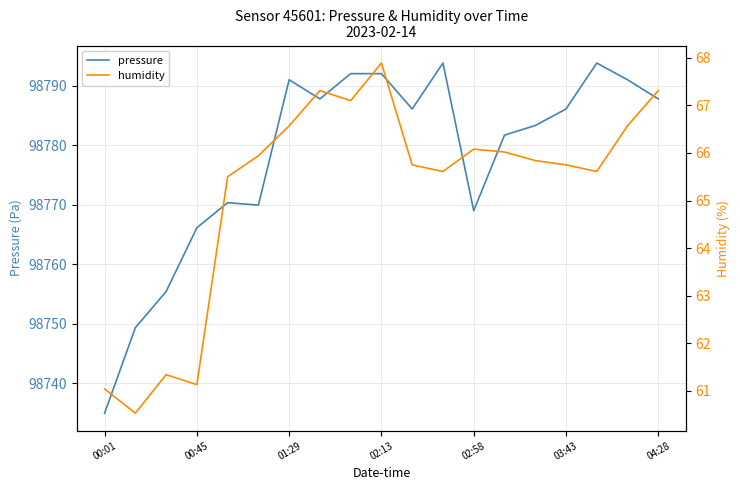

What is the maximum value for pressure?

98793.8